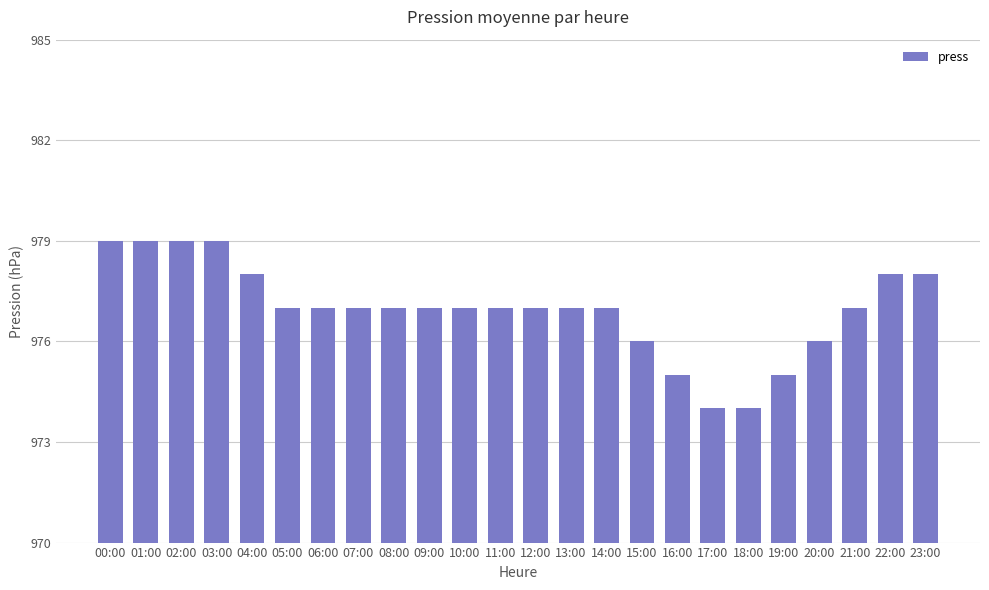

What is the ratio of the value at 01:00 to the value at 20:00?

1.0